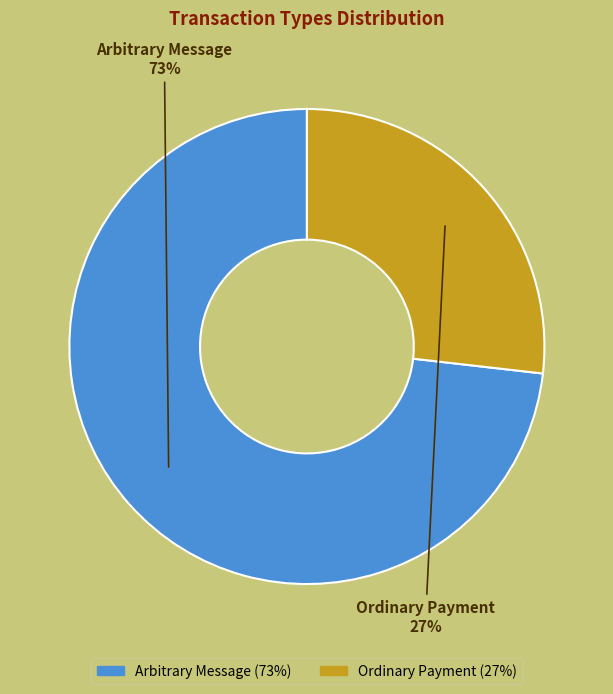

True or false: Arbitrary Message accounts for 83% of the total.

False